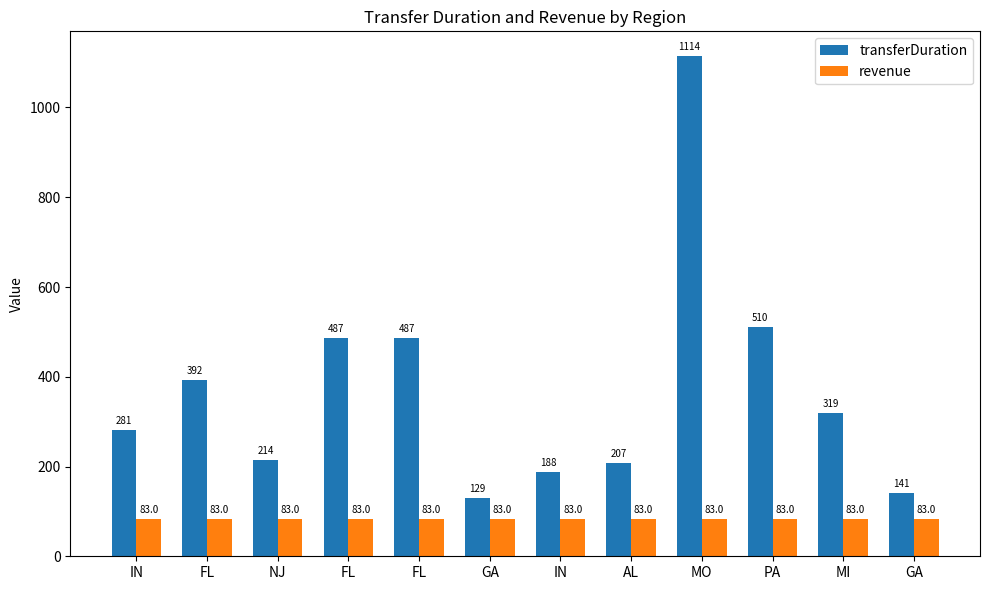

How many series are shown in this chart?

2